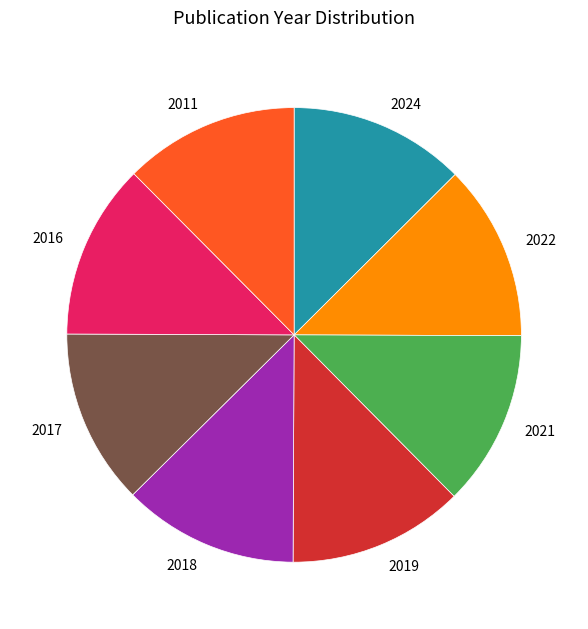

Count the number of slices in the pie.

8